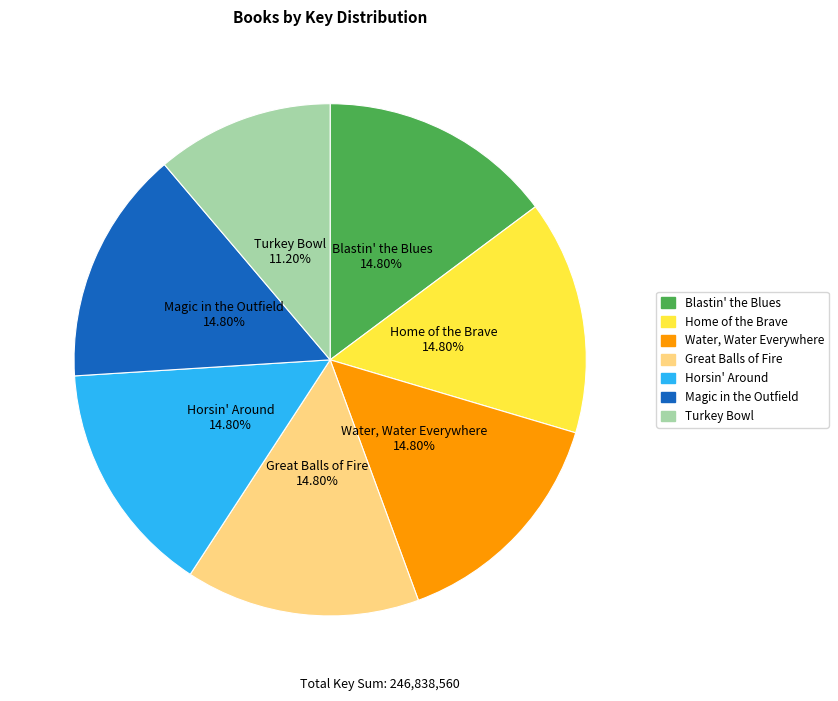

What is the smallest slice in the pie chart?

Turkey Bowl